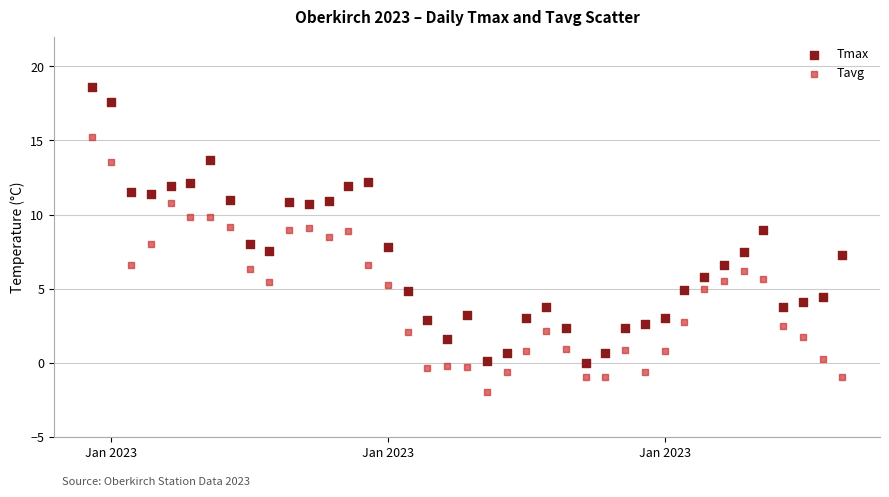

Which series contains the lowest Y value?

Tavg